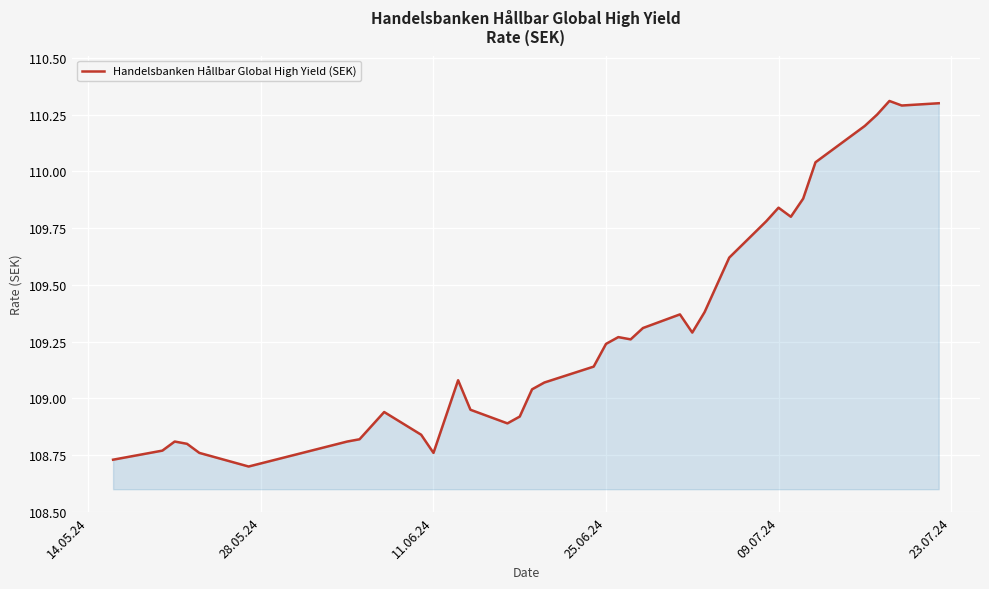

Does the chart display data point markers on the line(s)?

No